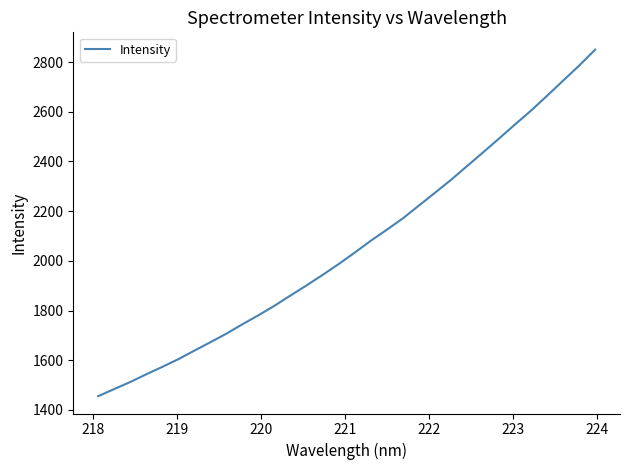

How many categories are shown in the chart?

32